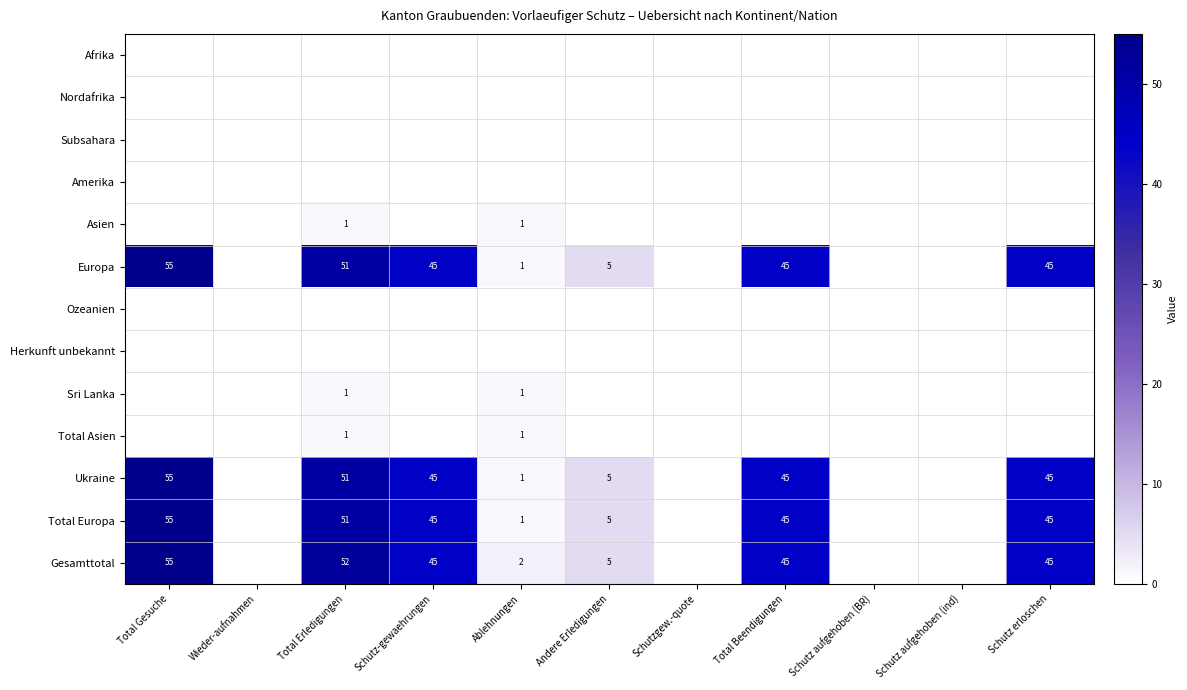

How many distinct data groups are displayed?

13